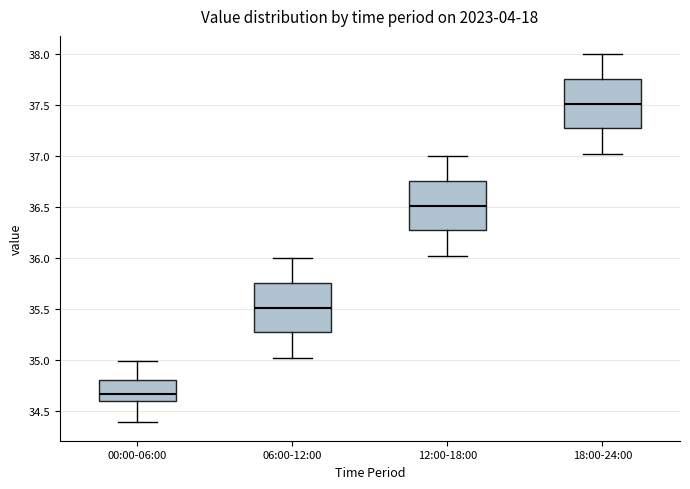

Where does the median line of the box for 00:00-06:00 sit on the y-axis? The values are not printed on the chart, so give them approximately, as read against the axis.

34.65